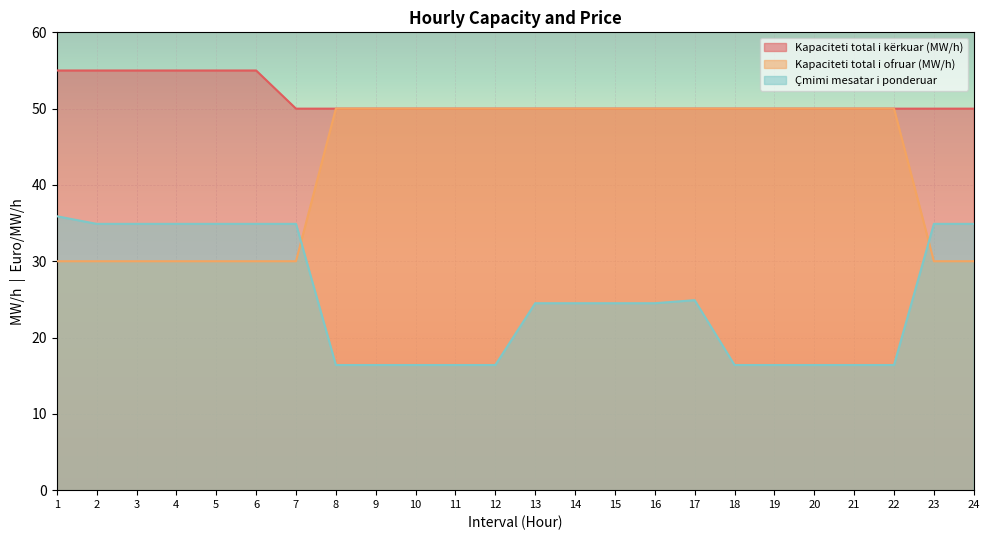

Rank the series by their maximum value, from highest to lowest.

Kapaciteti total i kërkuar (MW/h), Kapaciteti total i ofruar (MW/h), Çmimi mesatar i ponderuar